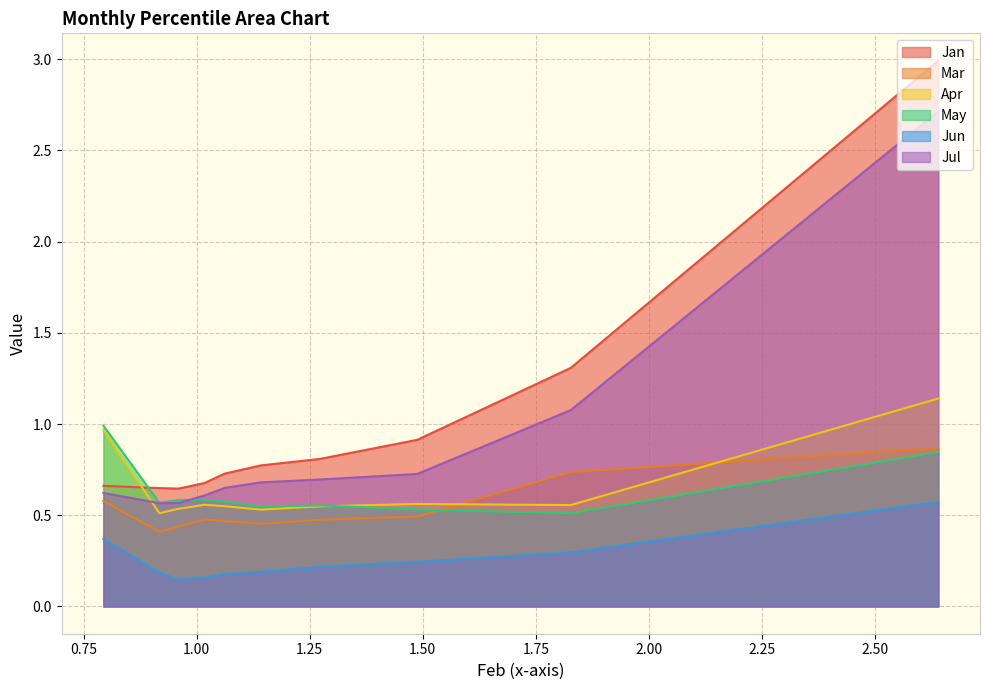

Does the chart display data point markers on the line(s)?

No